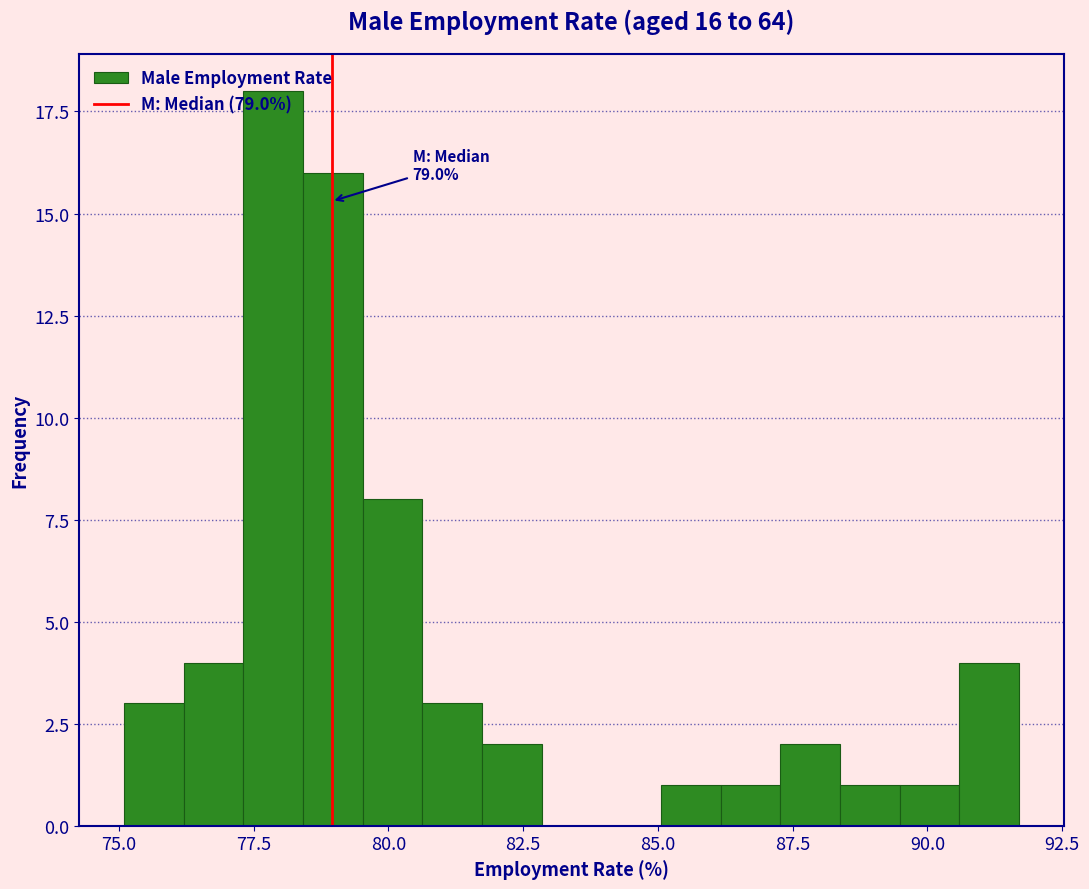

Read against the x-axis, roughly where is the centre of the tallest bar?

78.0